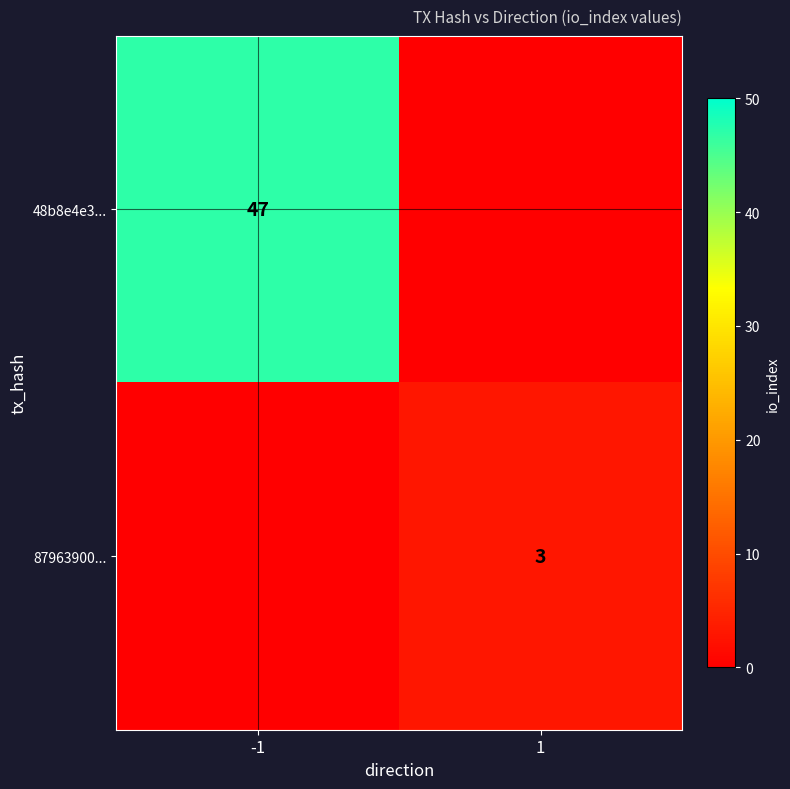

Is it true that 87963900... equals 1 at 1?

False